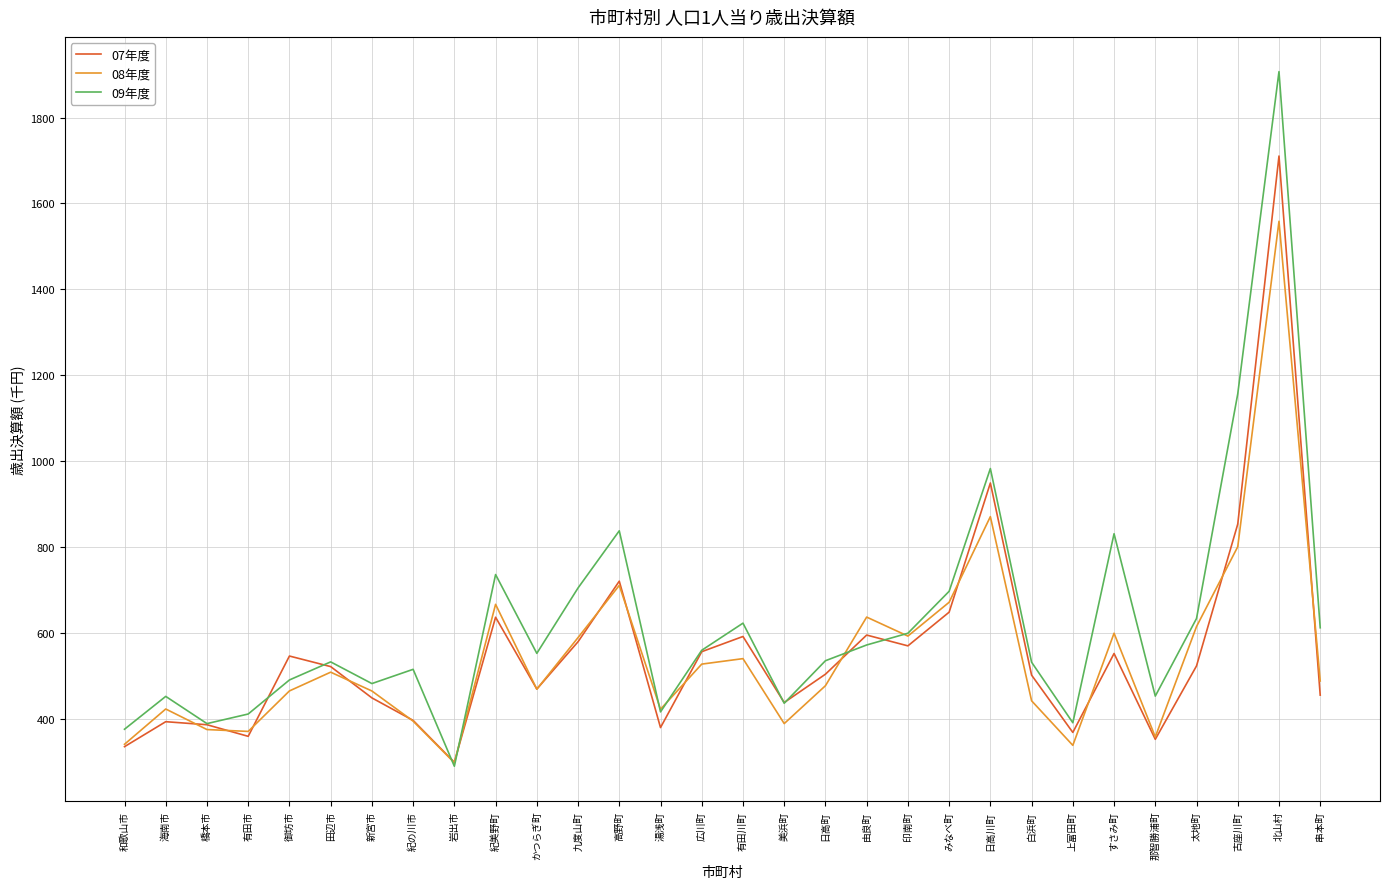

Rank the series by their maximum value, from highest to lowest.

09年度, 07年度, 08年度